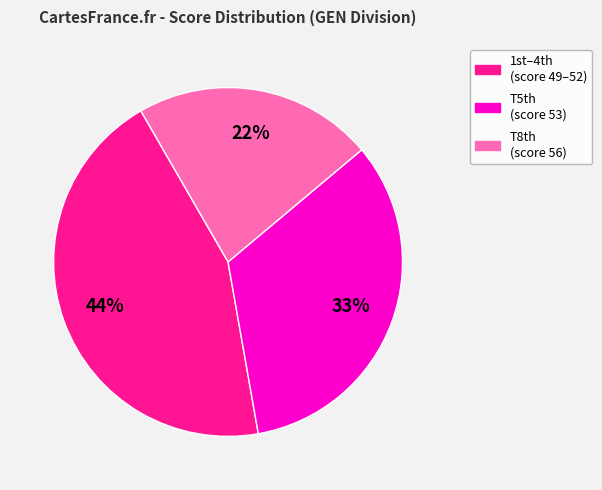

Do T5th (score 53) and T8th (score 56) together represent more than half of the pie?

Yes